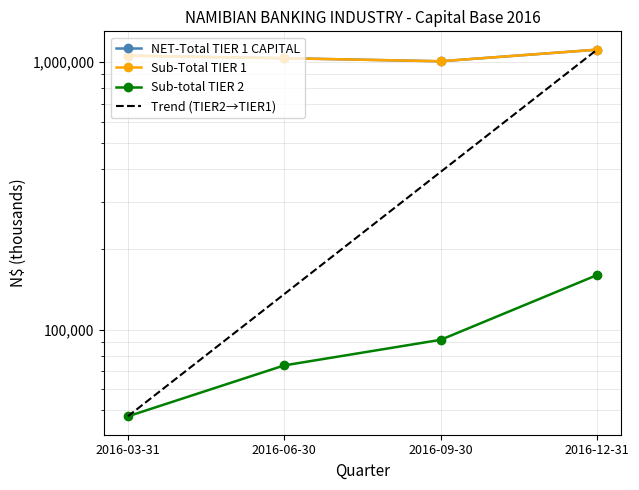

What is the label of the 3rd point from the left?

2016-09-30